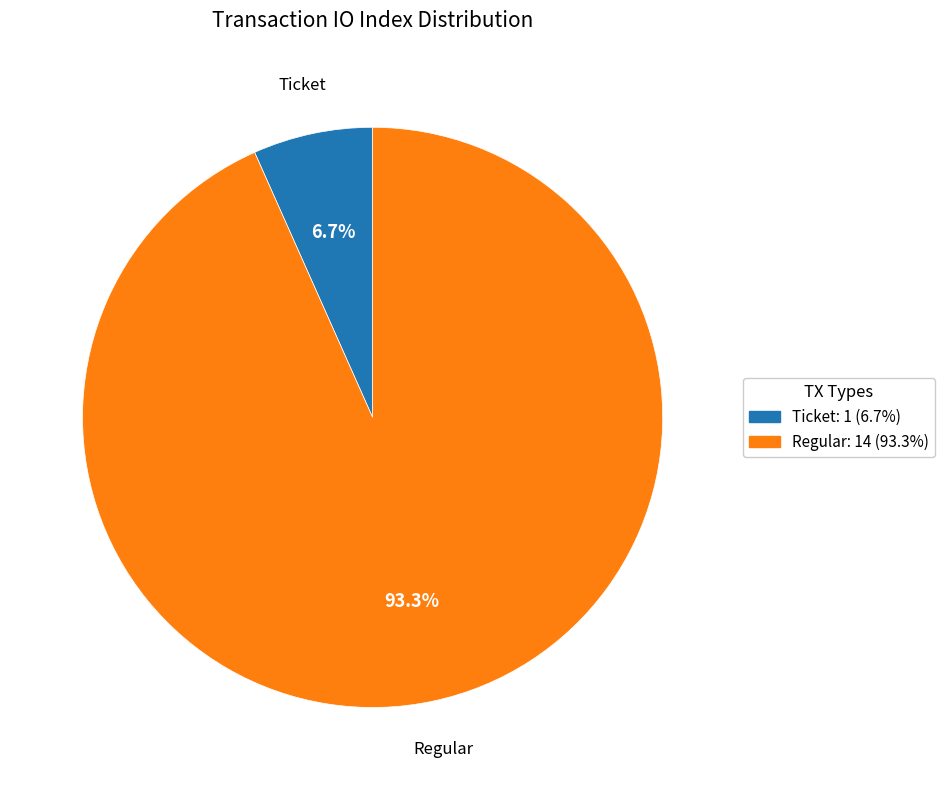

To the nearest percent, what is the difference between the largest and smallest slice percentages?

87%